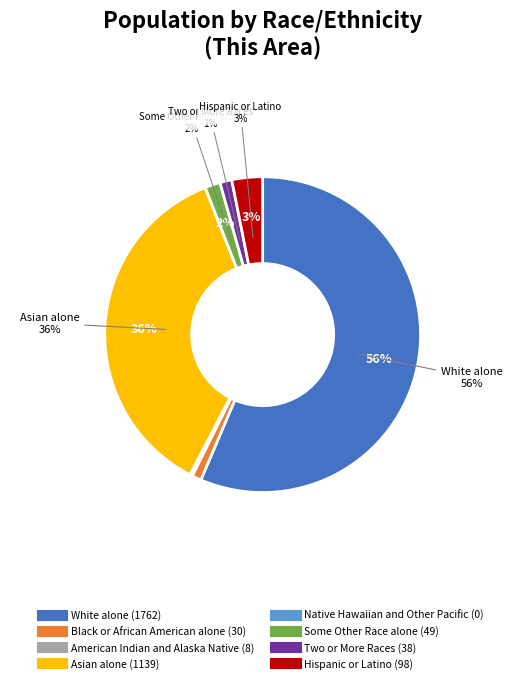

Does Black or African American alone represent more than half of the total?

No